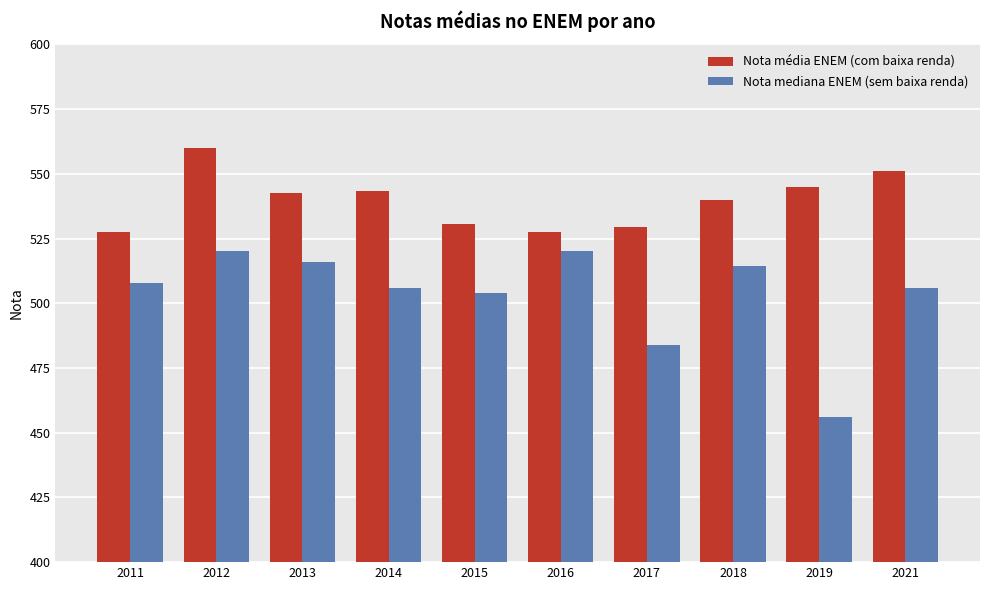

Rank the series at 2017 from lowest to highest value.

Nota mediana ENEM (sem baixa renda), Nota média ENEM (com baixa renda)